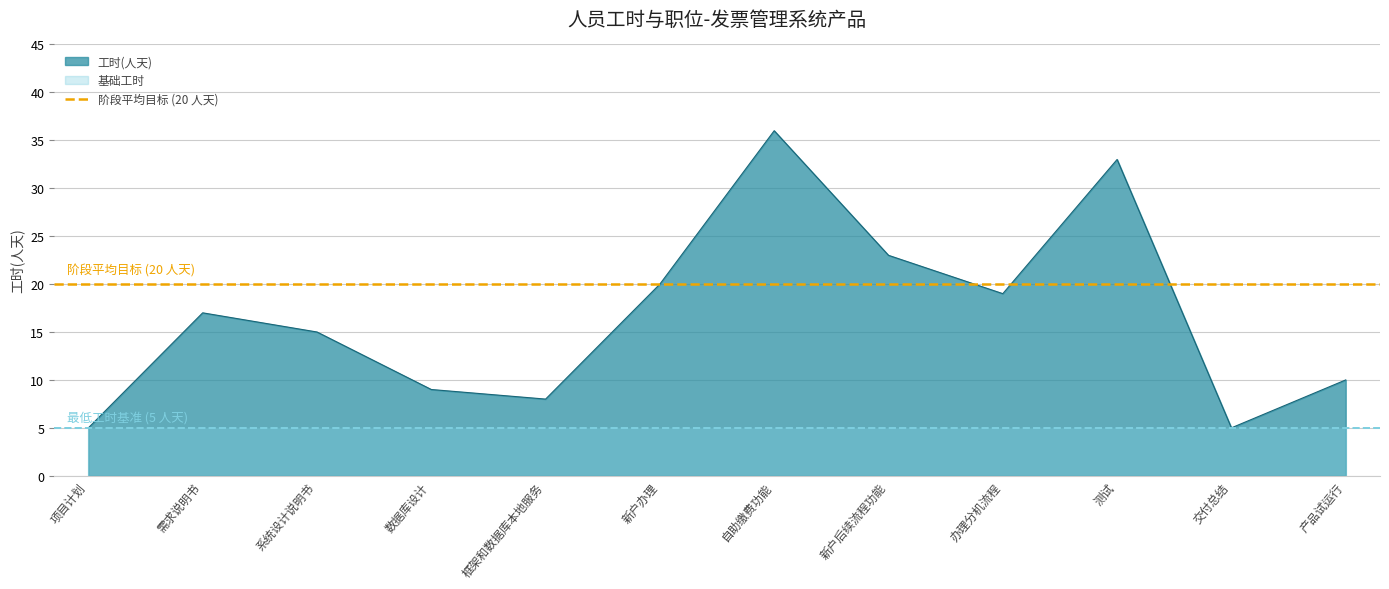

The value of 工时(人天) at 框架和数据库本地服务 is 14. True or false?

False